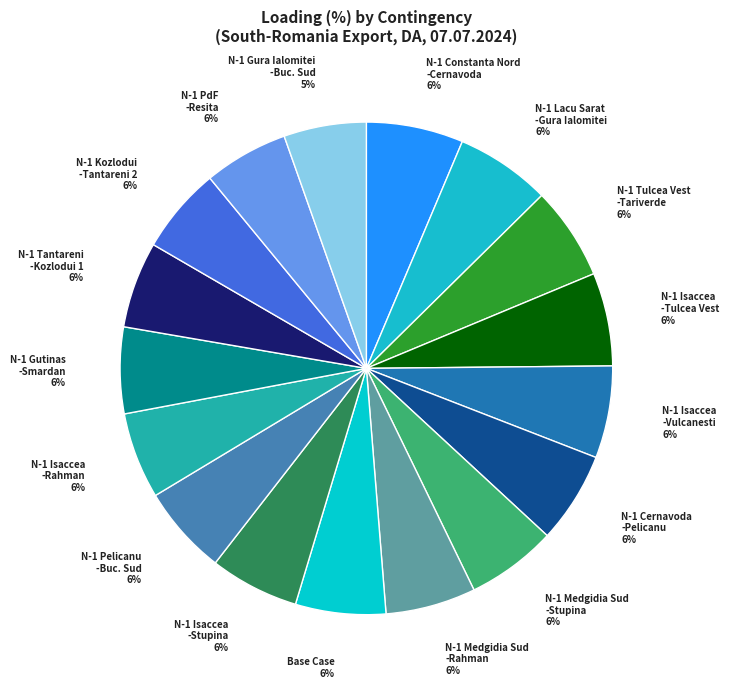

To the nearest percent, what is the difference between the largest and smallest slice percentages?

1%